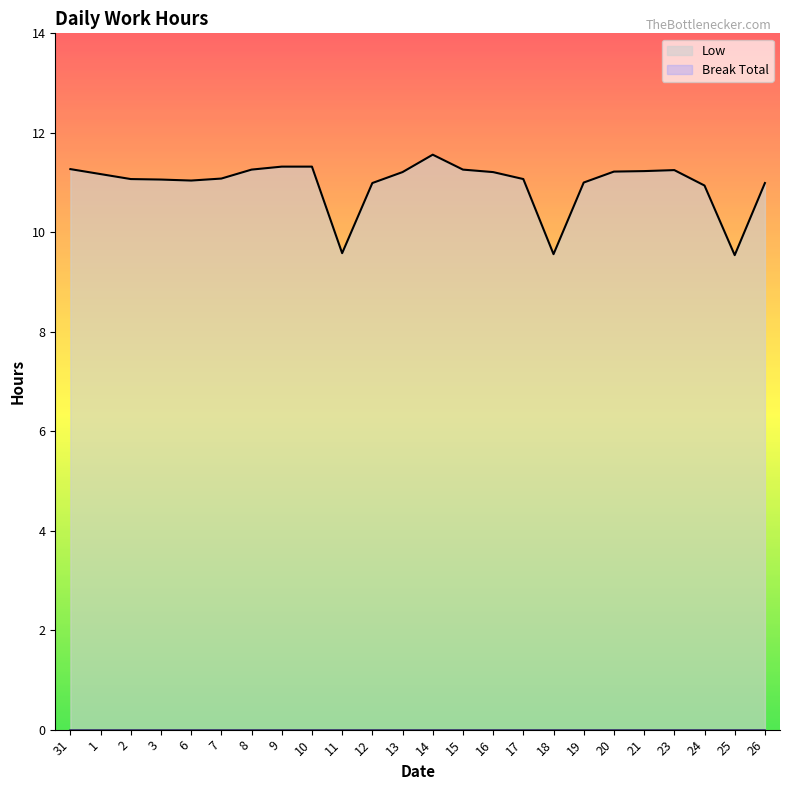

List the labels in order of value, largest first.

14, 9, 10, 31, 8, 15, 23, 21, 20, 13, 16, 1, 7, 2, 17, 3, 6, 19, 12, 26, 24, 11, 18, 25